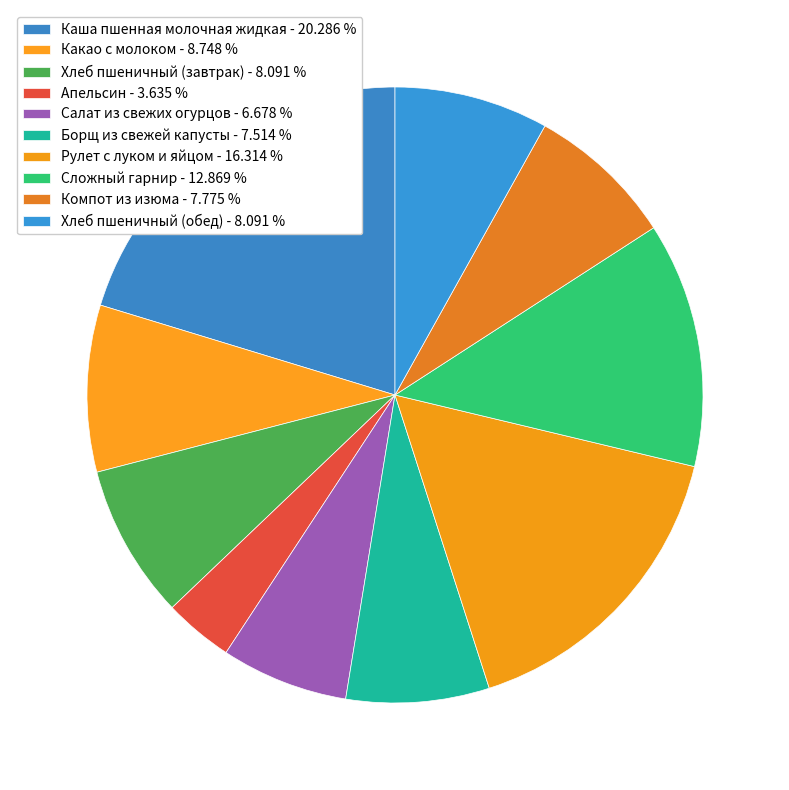

Which has a higher value, Какао с молоком or Сложный гарнир?

Сложный гарнир